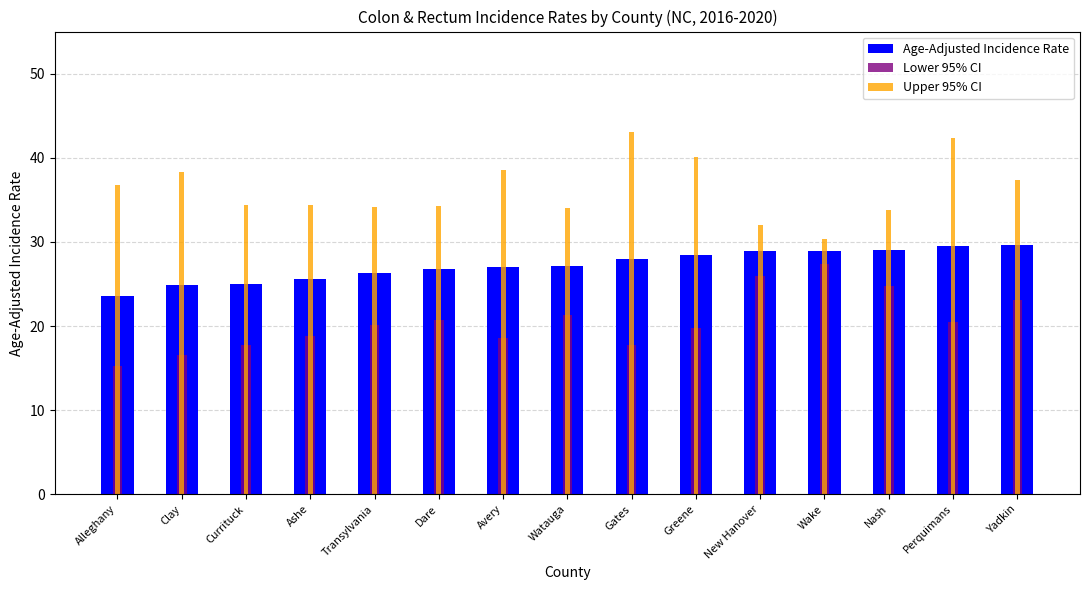

Reading left to right, what are all the values shown in this chart?

Age-Adjusted Incidence Rate: 23.6	24.9	25.0	25.6	26.3	26.8	27.0	27.1	28.0	28.5	28.9	28.9	29.0	29.5	29.6
Lower 95% CI: 15.2	16.5	17.7	18.8	20.1	20.7	18.6	21.3	17.7	19.8	26.0	27.4	24.8	20.5	23.1
Upper 95% CI: 36.8	38.3	34.4	34.4	34.2	34.3	38.6	34.0	43.1	40.1	32.0	30.4	33.8	42.3	37.4